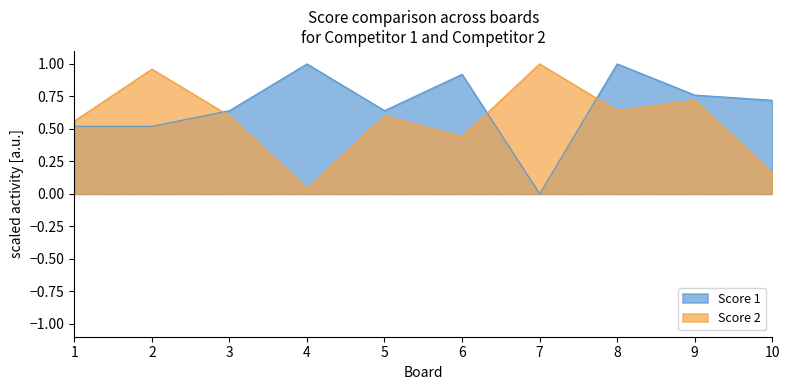

What is the value of the Score 2 point at the 1st from the left?

0.6